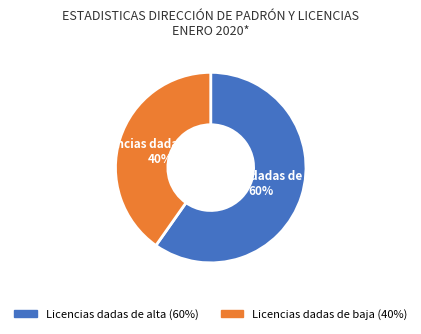

The Licencias dadas de baja slice represents 49% of the pie. True or false?

False